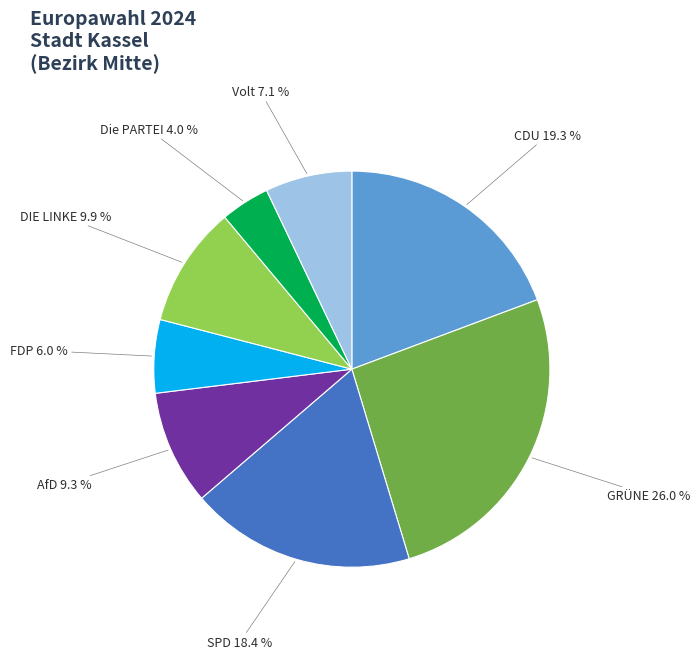

To the nearest percent, what portion does Volt represent?

7%